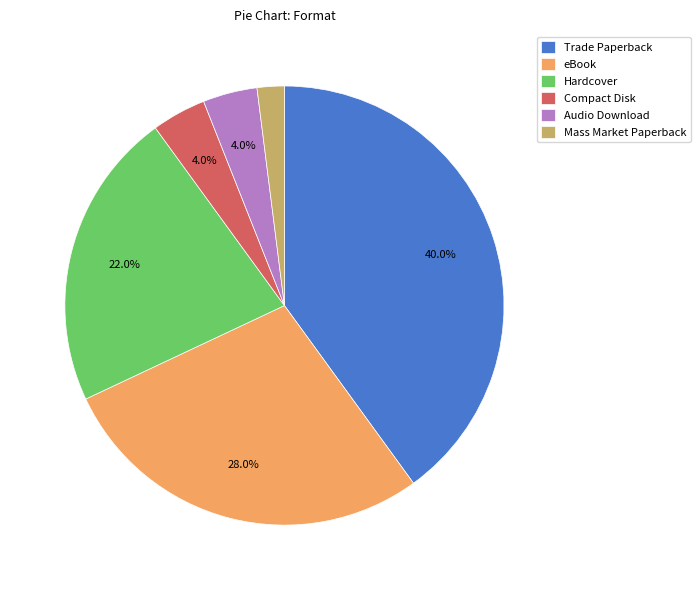

To the nearest percent, what percentage of the pie is Audio Download?

4%